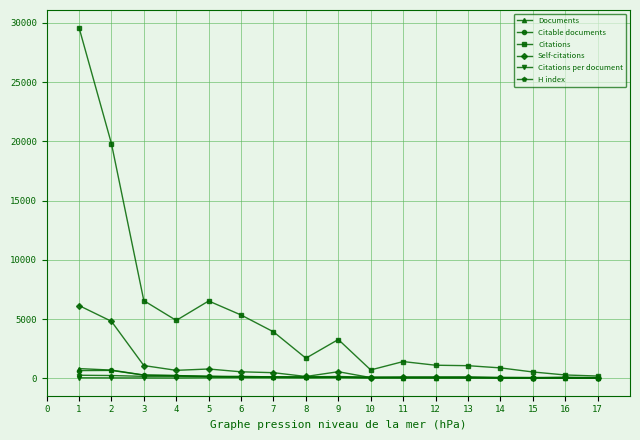

What is the difference between the second highest and minimum values in the H index series?

169.0